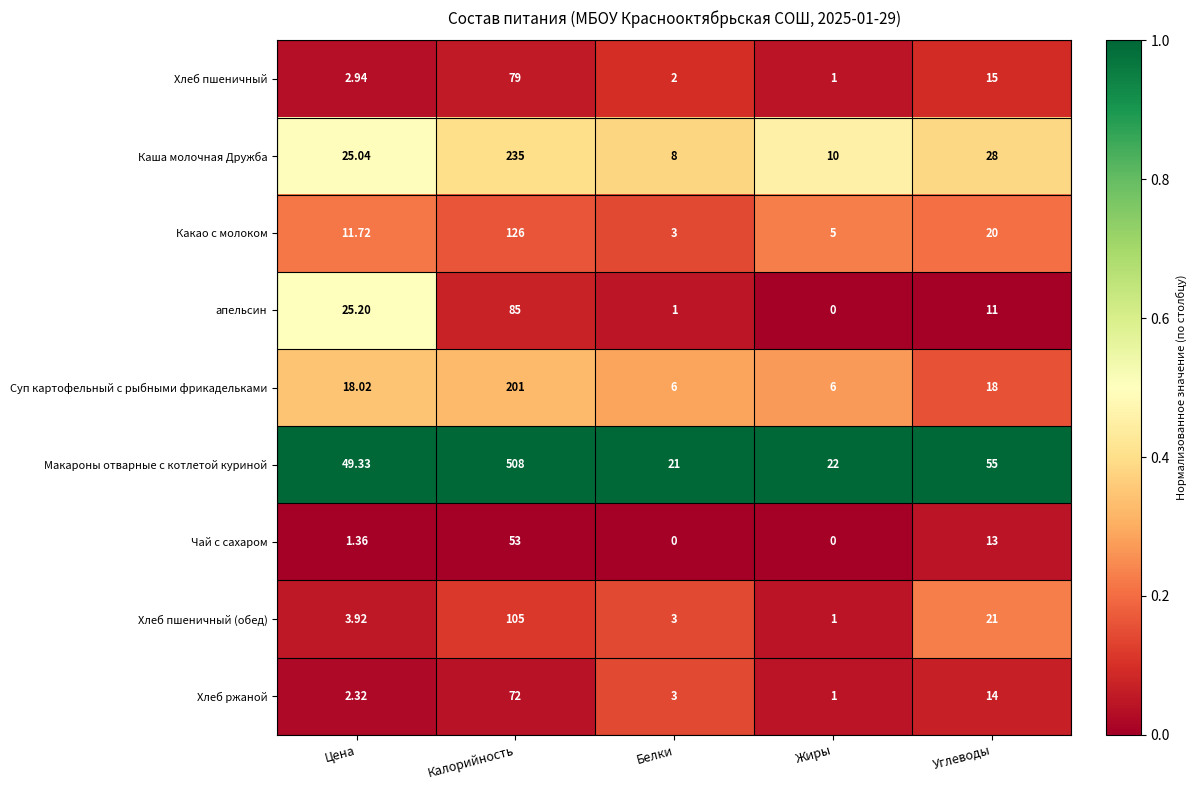

Which series changed the most between Цена and Жиры?

Макароны отварные с котлетой куриной